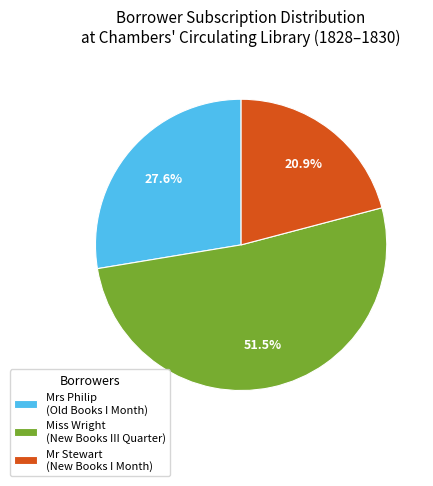

Approximately how many times larger is the value at Mrs Philip (Old Books I Month) compared to Miss Wright (New Books III Quarter)?

0.5